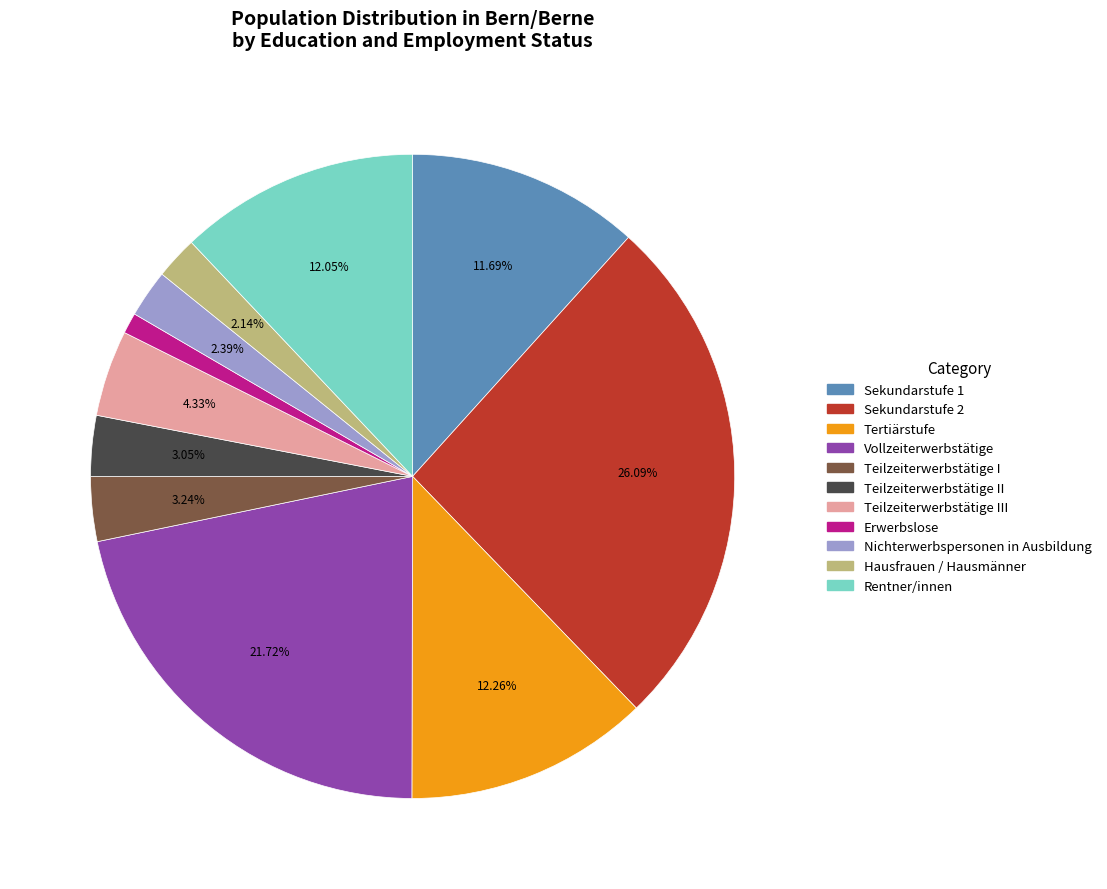

Is there any slice that represents more than half of the pie?

No